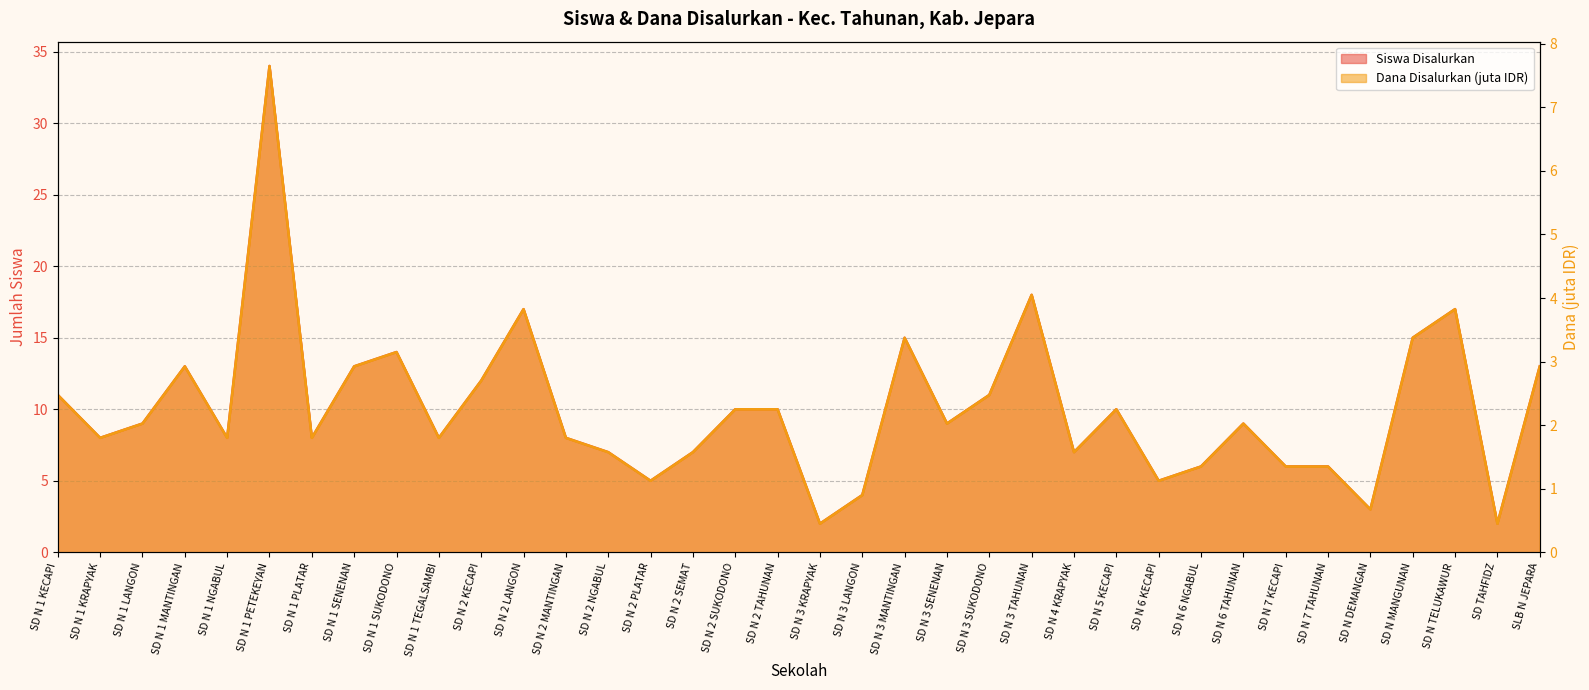

What is the sum of the Dana Disalurkan (juta) values at SD N 2 SUKODONO and SD N 1 SUKODONO?

5.4